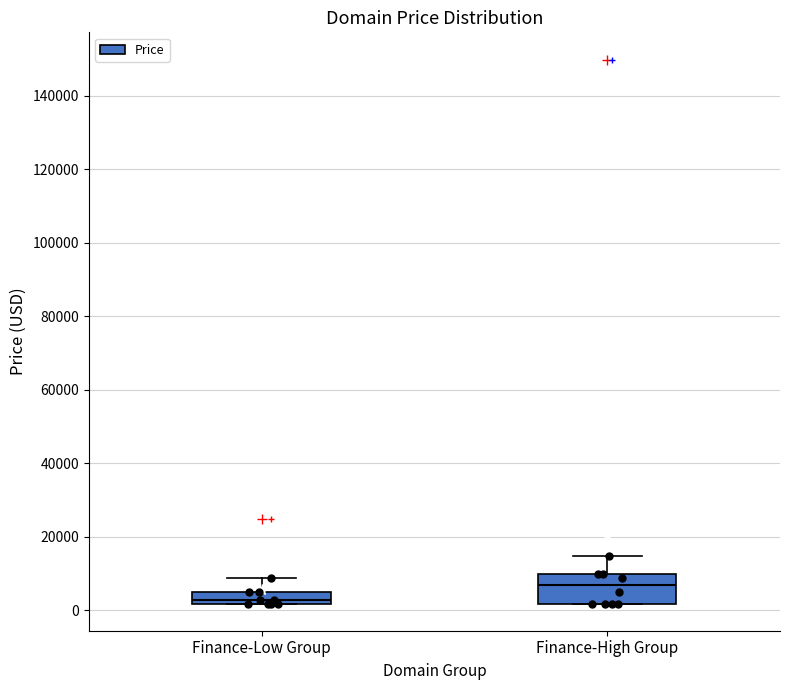

Which box is the tallest, from its lower edge to its upper edge?

Finance-High Group